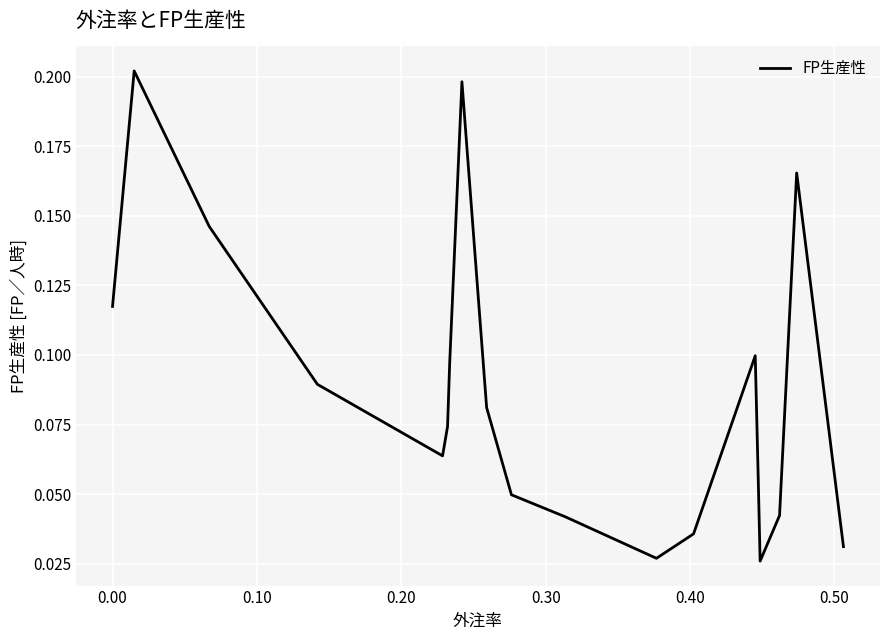

How many lines are shown in the chart?

1